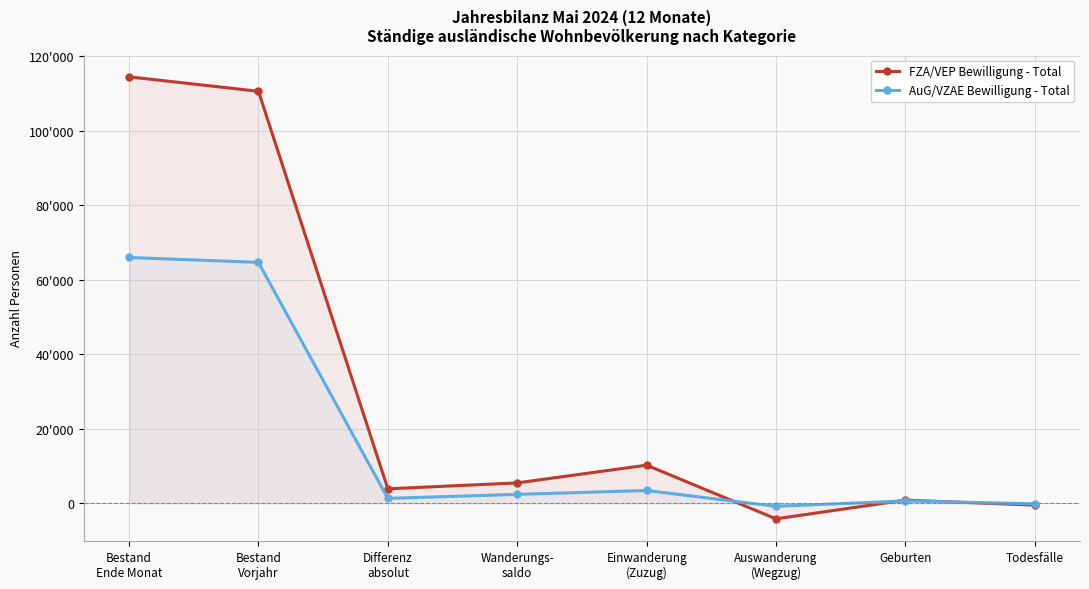

List the series in order of their overall mean, highest first.

FZA/VEP Bewilligung - Total, AuG/VZAE Bewilligung - Total